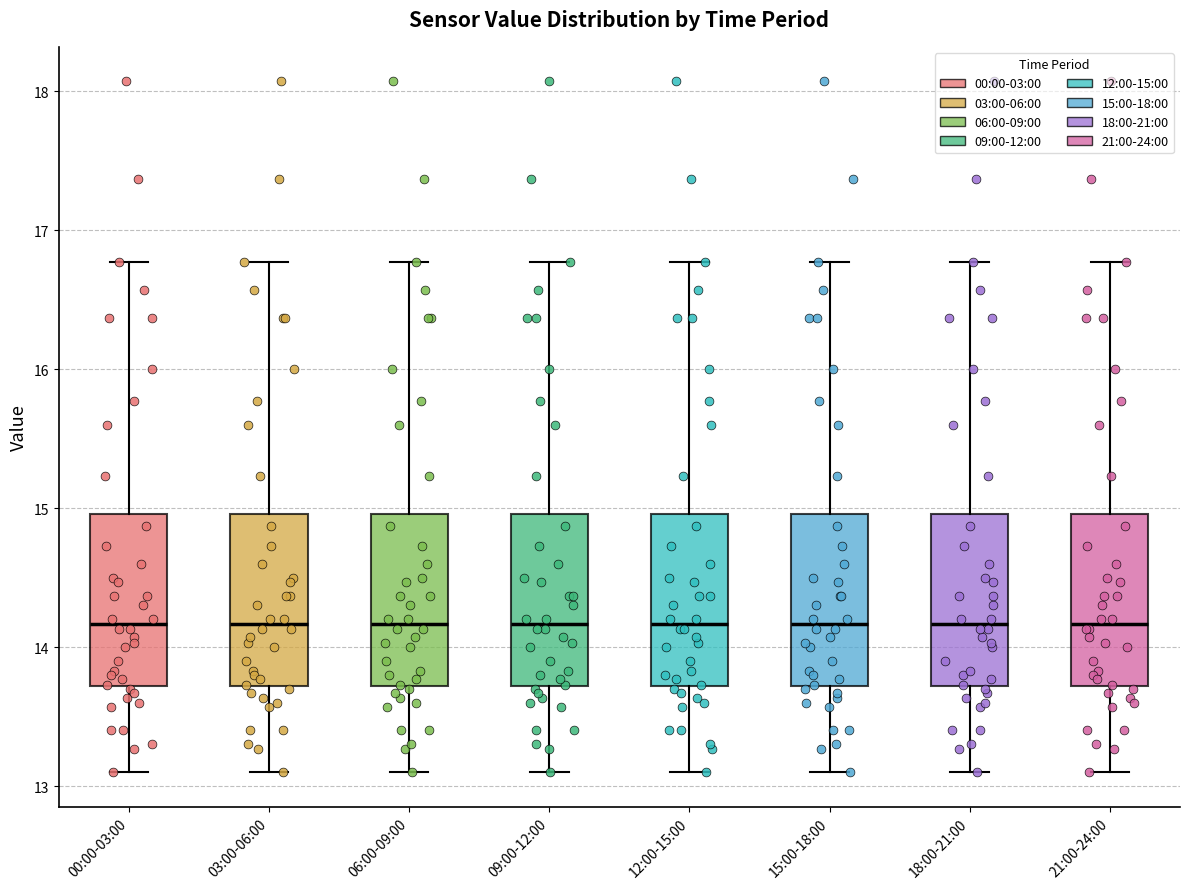

Reading left to right, read every box against the y-axis: the position of its median line, the range the box covers, and the ends of its whiskers. The values are not printed on the chart, so give them approximately, as read against the axis.

00:00-03:00: median 14.2, box 13.7 to 15.0, whiskers 13.1 to 16.8
03:00-06:00: median 14.2, box 13.7 to 15.0, whiskers 13.1 to 16.8
06:00-09:00: median 14.2, box 13.7 to 15.0, whiskers 13.1 to 16.8
09:00-12:00: median 14.2, box 13.7 to 15.0, whiskers 13.1 to 16.8
12:00-15:00: median 14.2, box 13.7 to 15.0, whiskers 13.1 to 16.8
15:00-18:00: median 14.2, box 13.7 to 15.0, whiskers 13.1 to 16.8
18:00-21:00: median 14.2, box 13.7 to 15.0, whiskers 13.1 to 16.8
21:00-24:00: median 14.2, box 13.7 to 15.0, whiskers 13.1 to 16.8